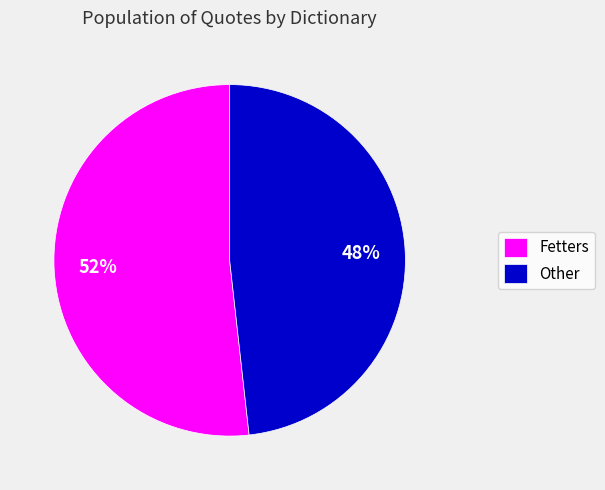

Which slice is the largest?

Fetters